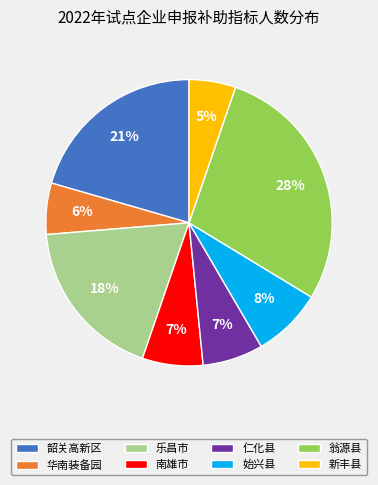

Which category has the smallest portion of the pie?

新丰县